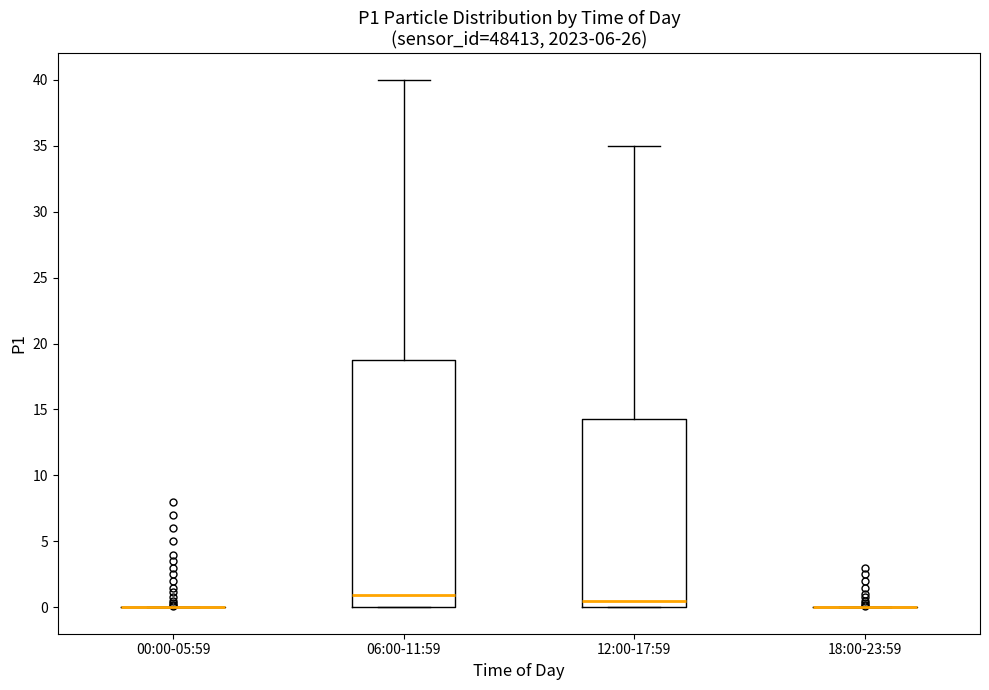

Reading left to right, read every box against the y-axis: the position of its median line, the range the box covers, and the ends of its whiskers. The values are not printed on the chart, so give them approximately, as read against the axis.

00:00-05:59: box collapsed to a line at 0.0, whiskers 0.0 to 0.0
06:00-11:59: median 1.0, box 0.0 to 19.0, whiskers 0.0 to 40.0
12:00-17:59: median 0.5, box 0.0 to 14.5, whiskers 0.0 to 35.0
18:00-23:59: box collapsed to a line at 0.0, whiskers 0.0 to 0.0